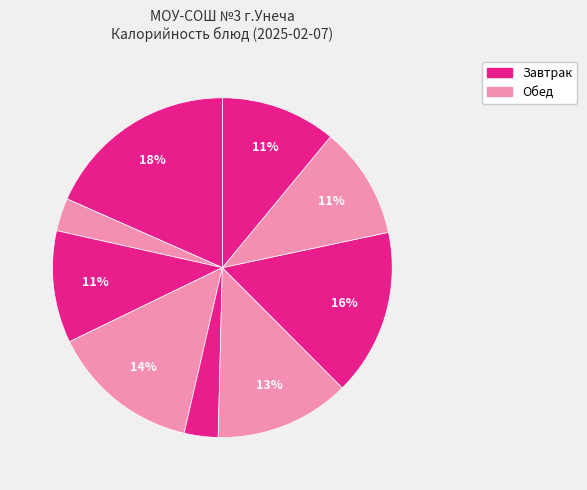

How many segments does this pie chart have?

9